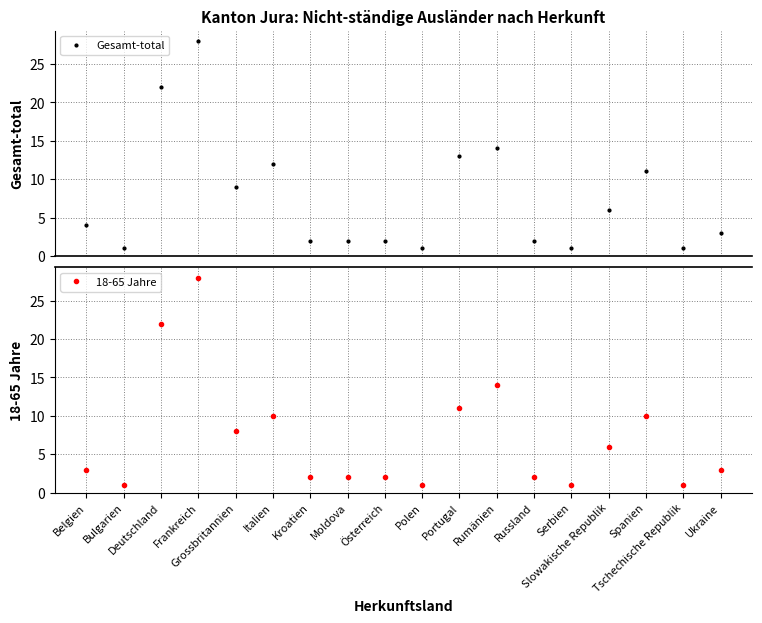

Reading left to right, extract all data points from this chart.

Gesamt-total: 4	1	22	28	9	12	2	2	2	1	13	14	2	1	6	11	1	3
18-65 Jahre: 3	1	22	28	8	10	2	2	2	1	11	14	2	1	6	10	1	3